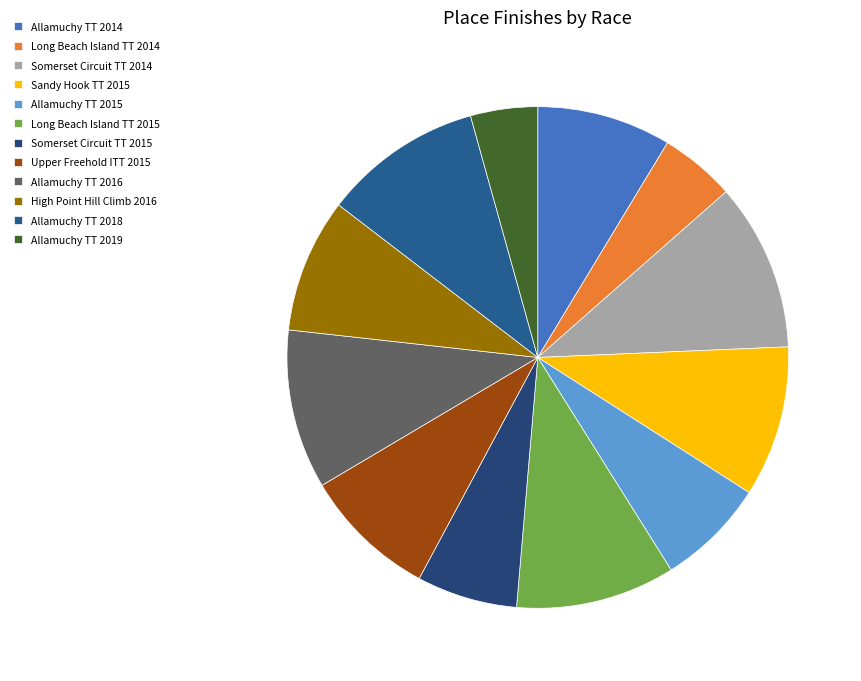

Which slice is the smallest?

Allamuchy TT 2019